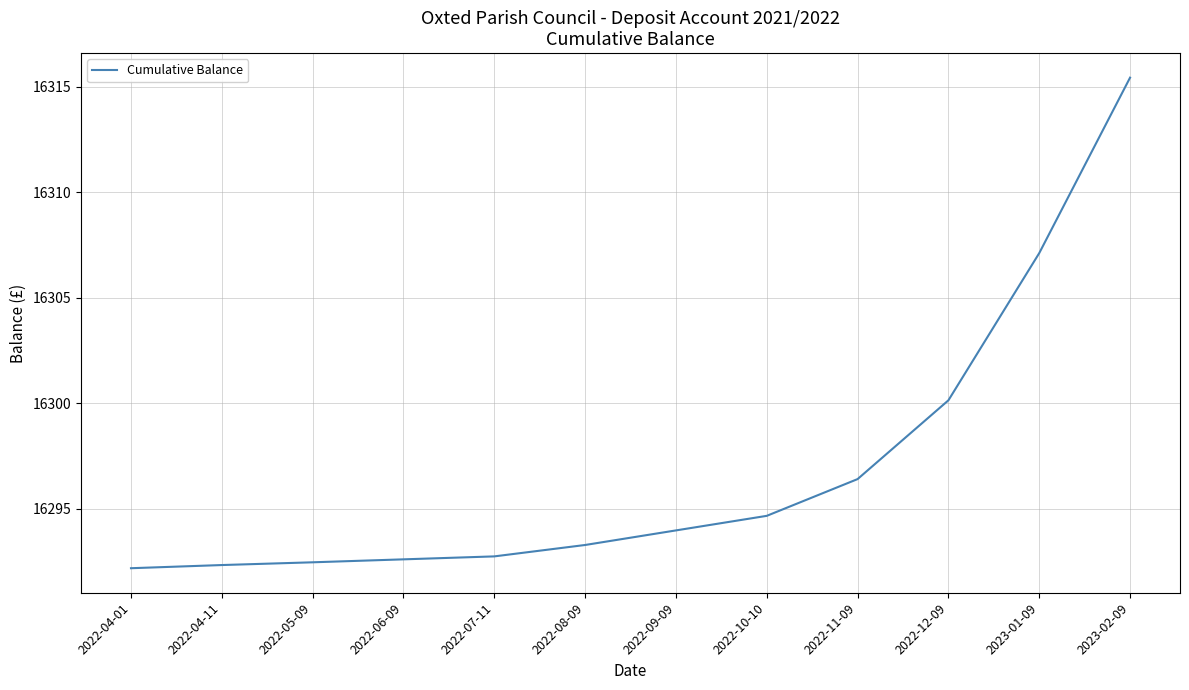

The chart shows a value of 16315.4 at 2023-02-09. True or false?

True